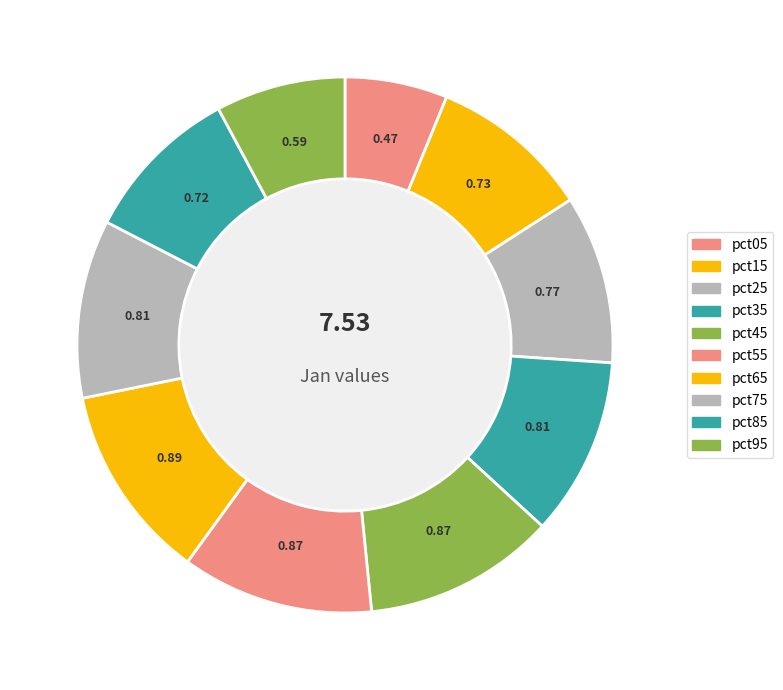

To the nearest percent, what is the combined percentage of pct85 and pct55?

21%